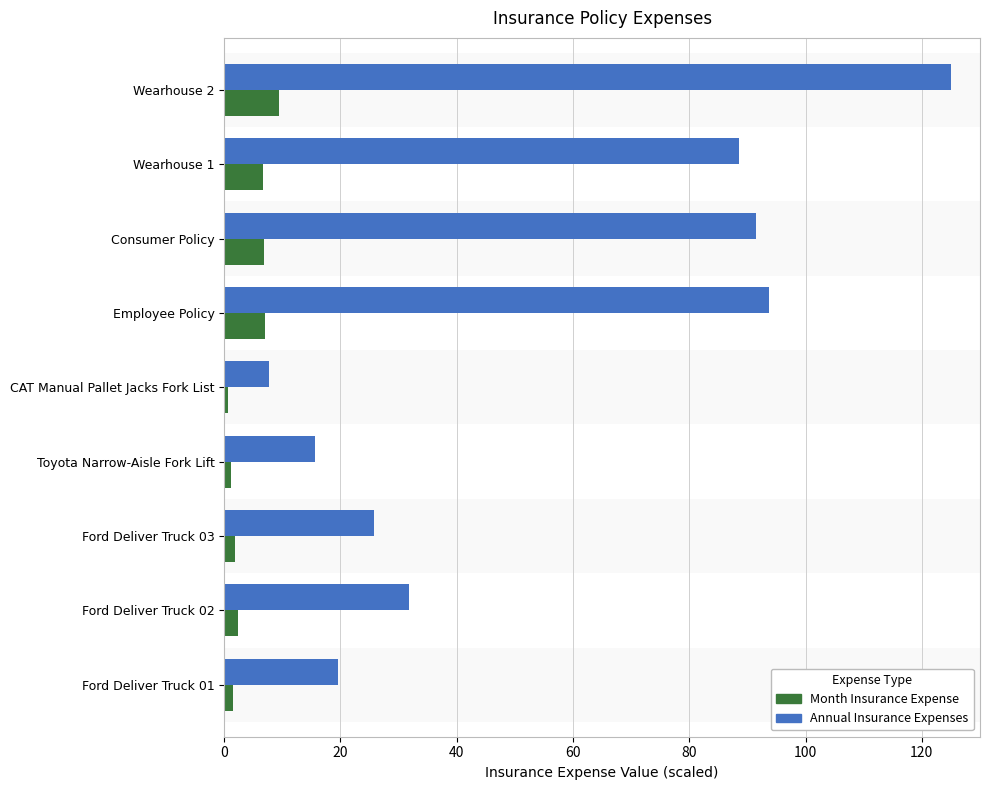

Which series has the widest spread of values?

Annual Insurance Expenses